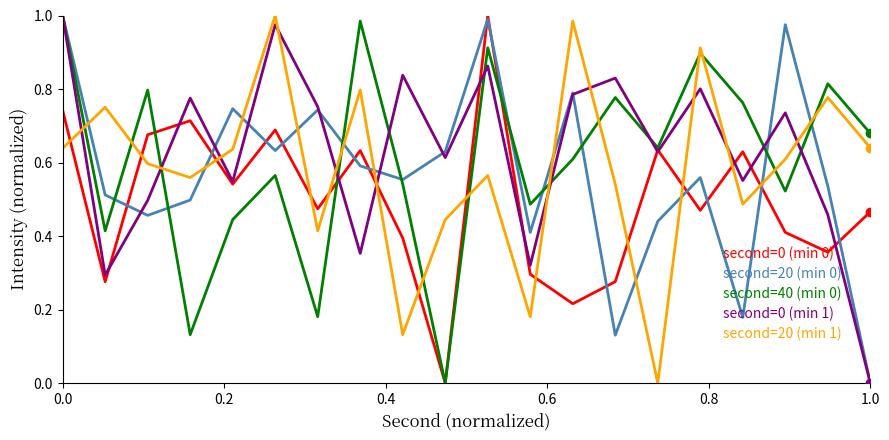

True or false: second=20 (min 1) and second=20 (min 0) intersect in this chart.

True